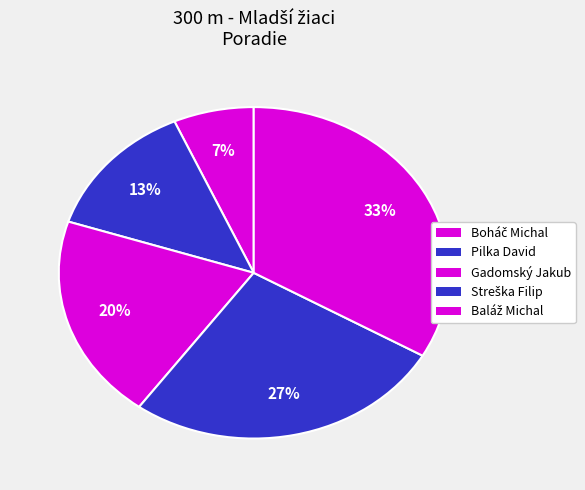

Which slice is the smallest?

Boháč Michal